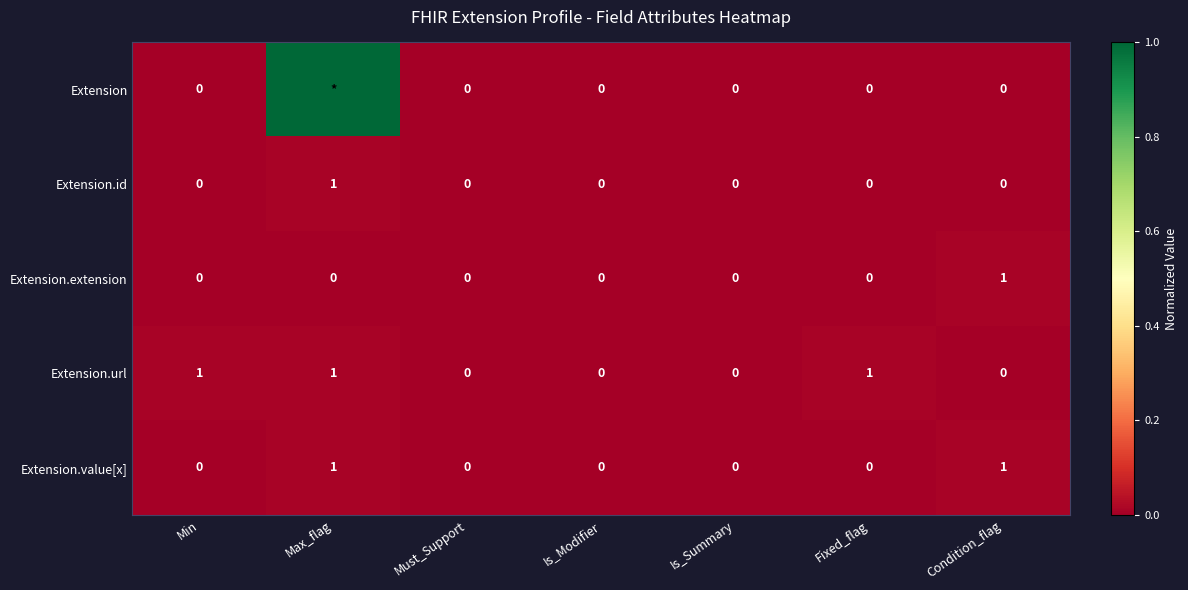

What is the spread (max minus min) of values at Min?

1.0